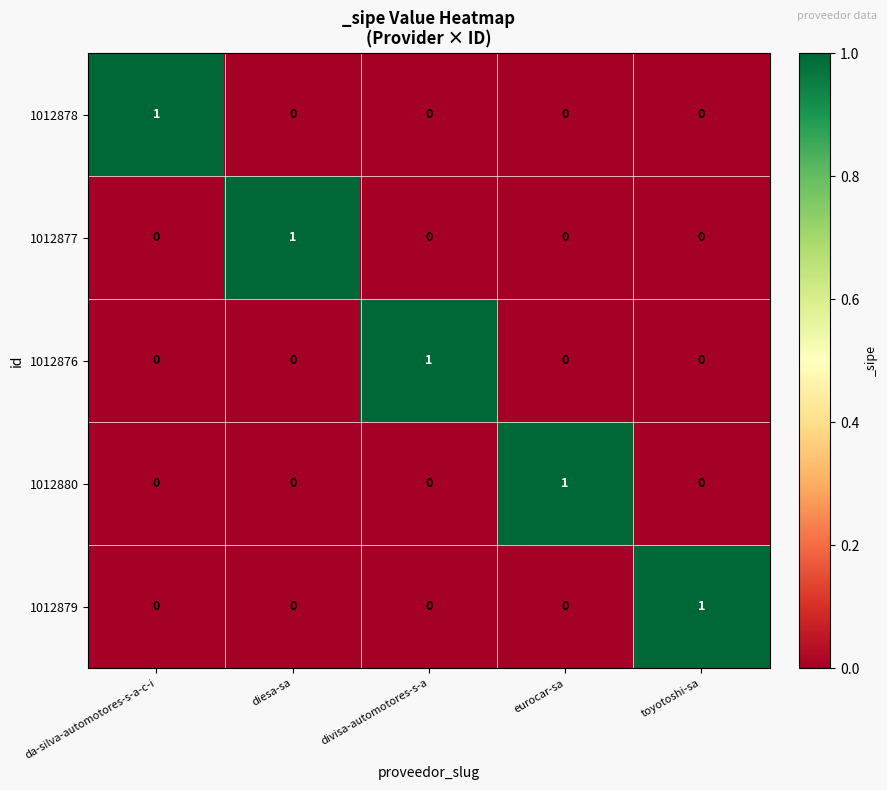

Count the 1012876 values in the range 0 to 1.

5